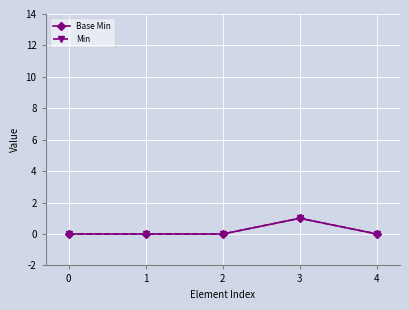

What is the difference between the maximum and second lowest values in the Min series?

1